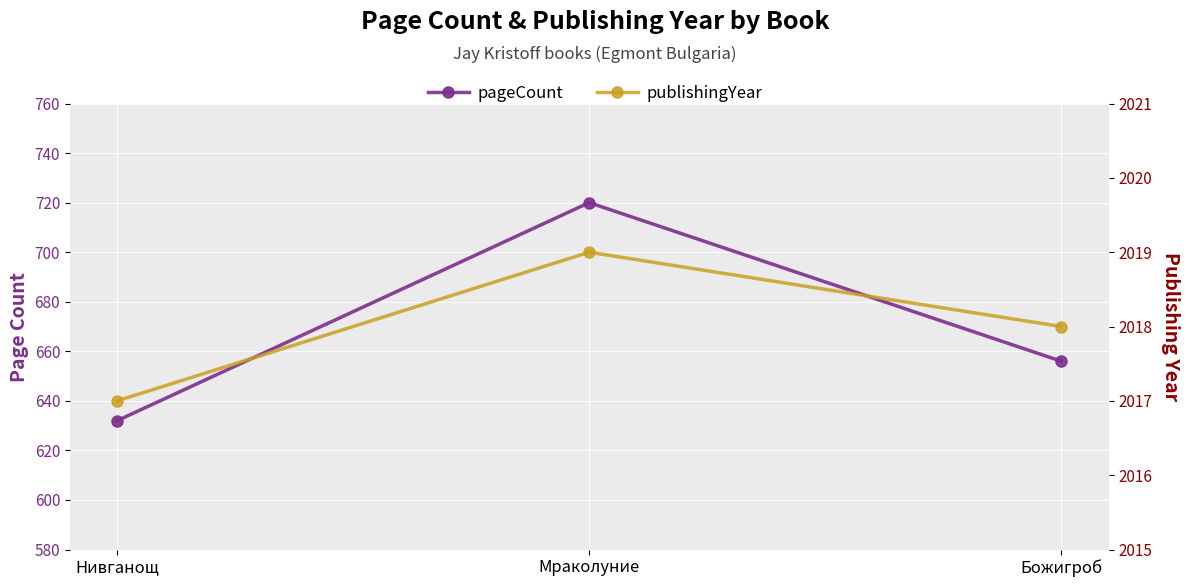

What is the total value across all series at Божигроб?

2674